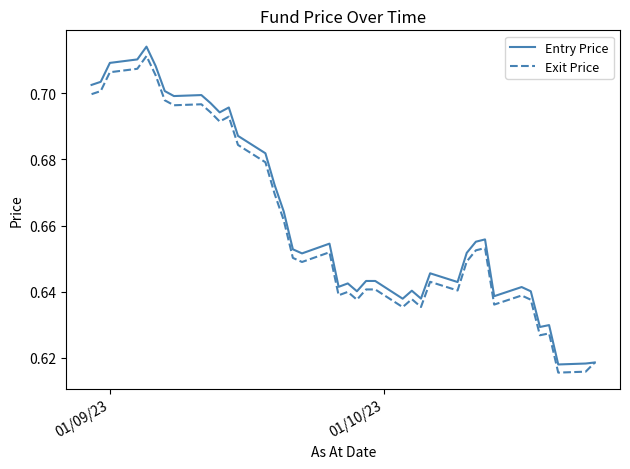

At how many categories does at least one series exceed 0?

40